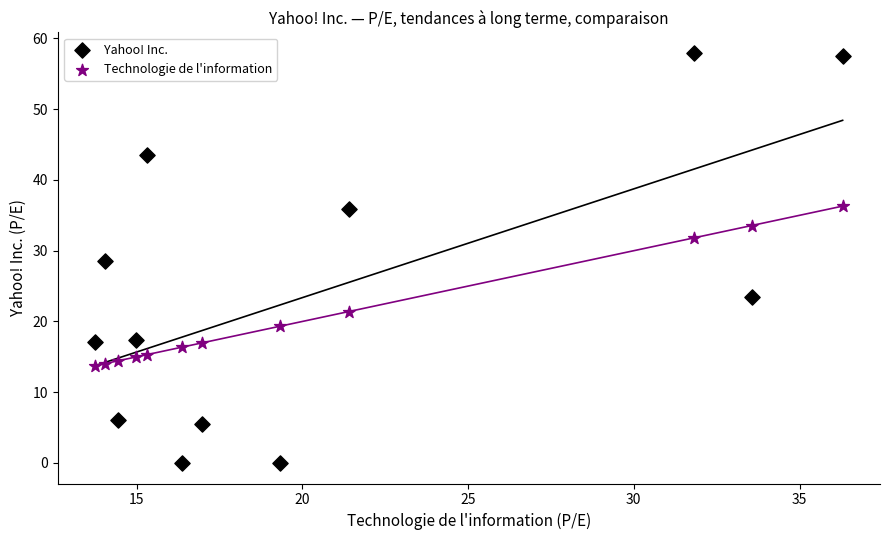

What are all the series names shown in the legend?

Yahoo! Inc., Technologie de l'information